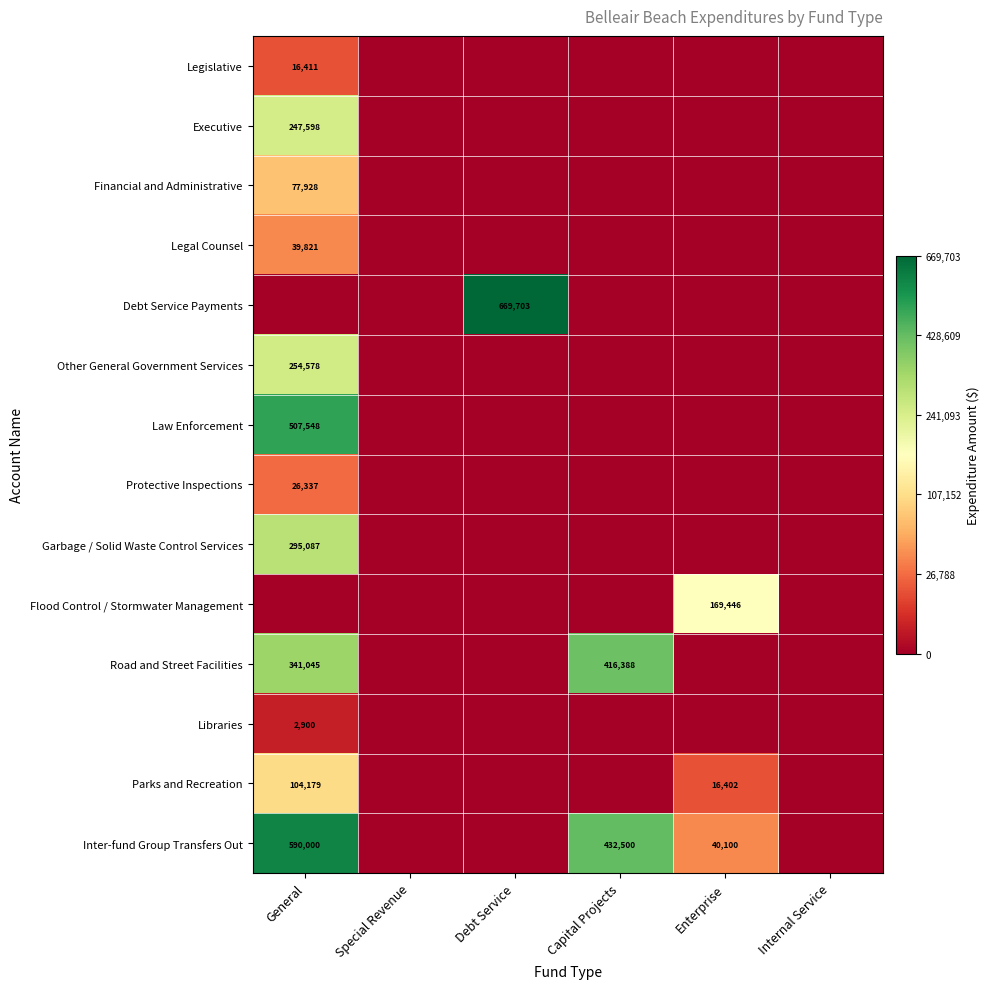

At which category does the chart reach its minimum across all series?

Special Revenue